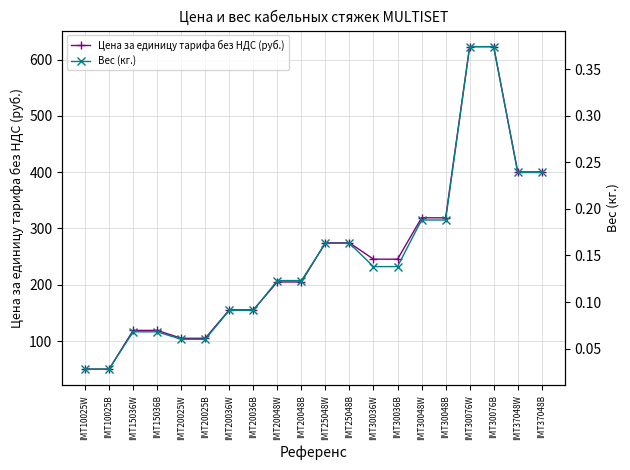

What is the total value across all series at IMT37048B?

400.7